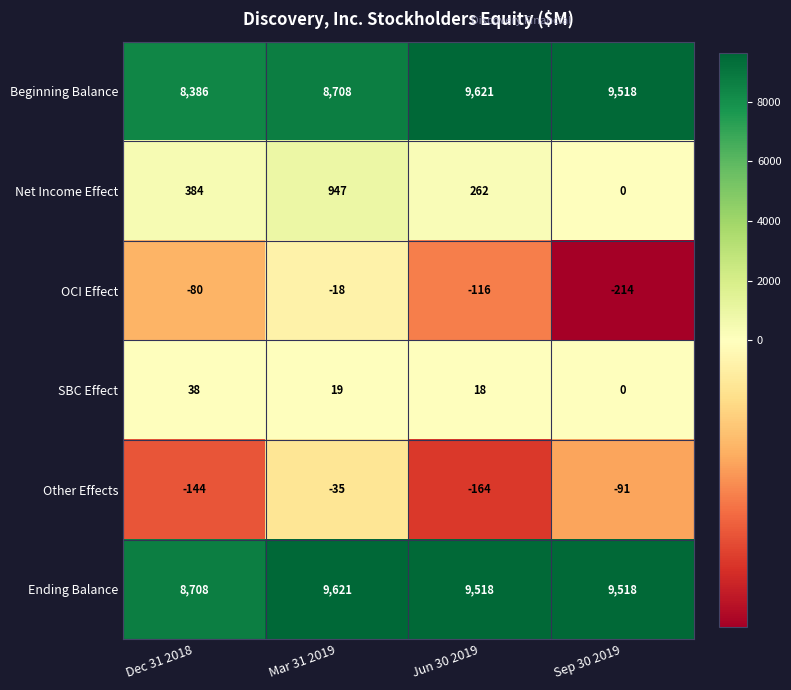

Which series changed the most between Dec 31 2018 and Sep 30 2019?

Beginning Balance